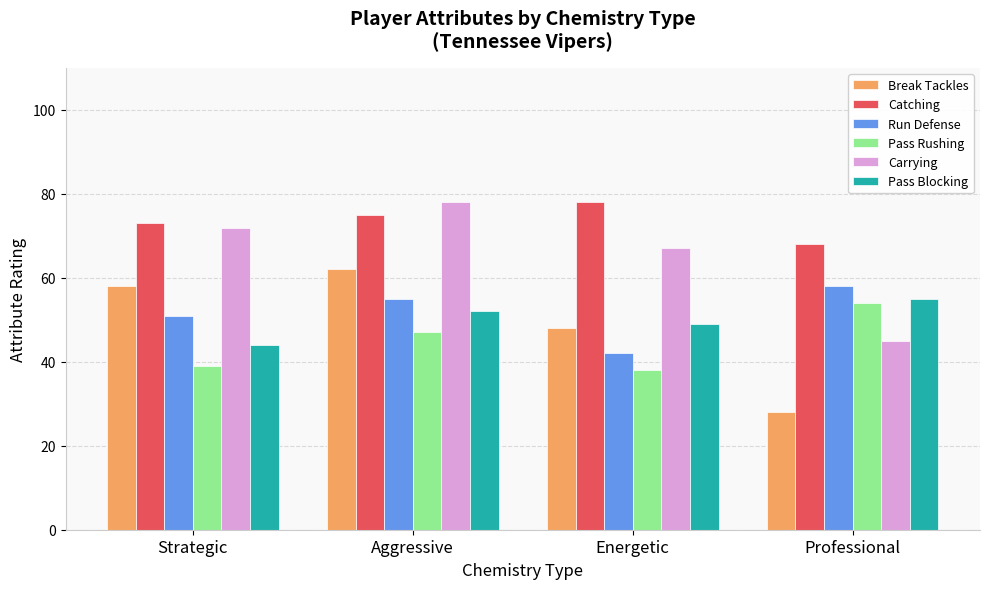

Which label corresponds to the smallest value in the chart?

Professional